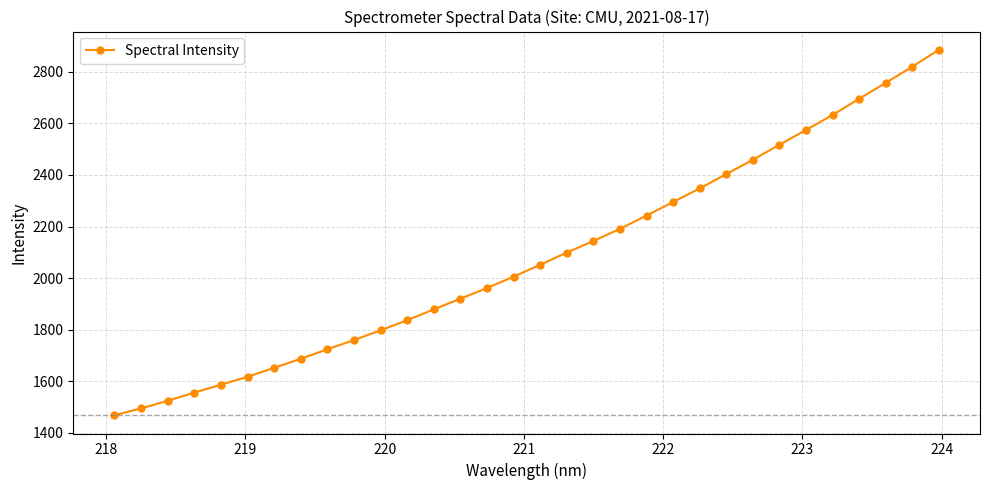

What is the value of the 29th point from the left?

2695.1